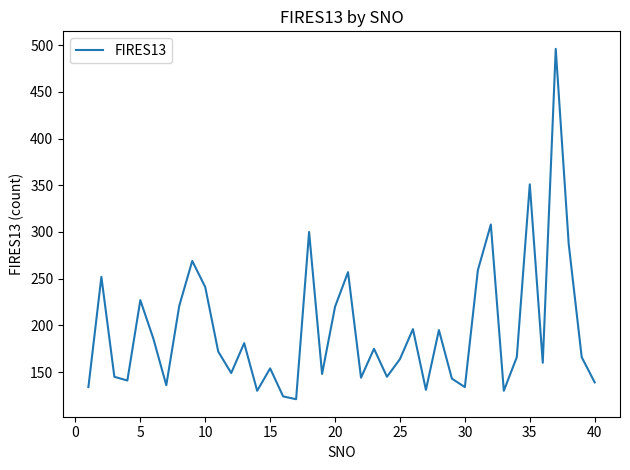

What is the smallest value displayed?

121